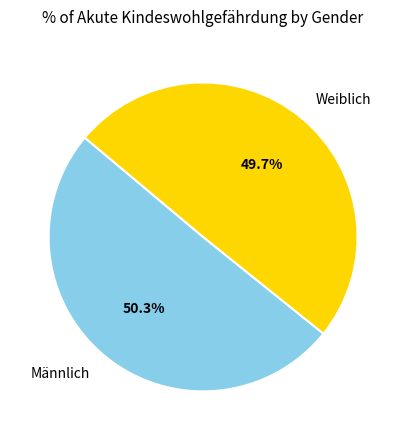

To the nearest percent, what is the average slice percentage?

50%